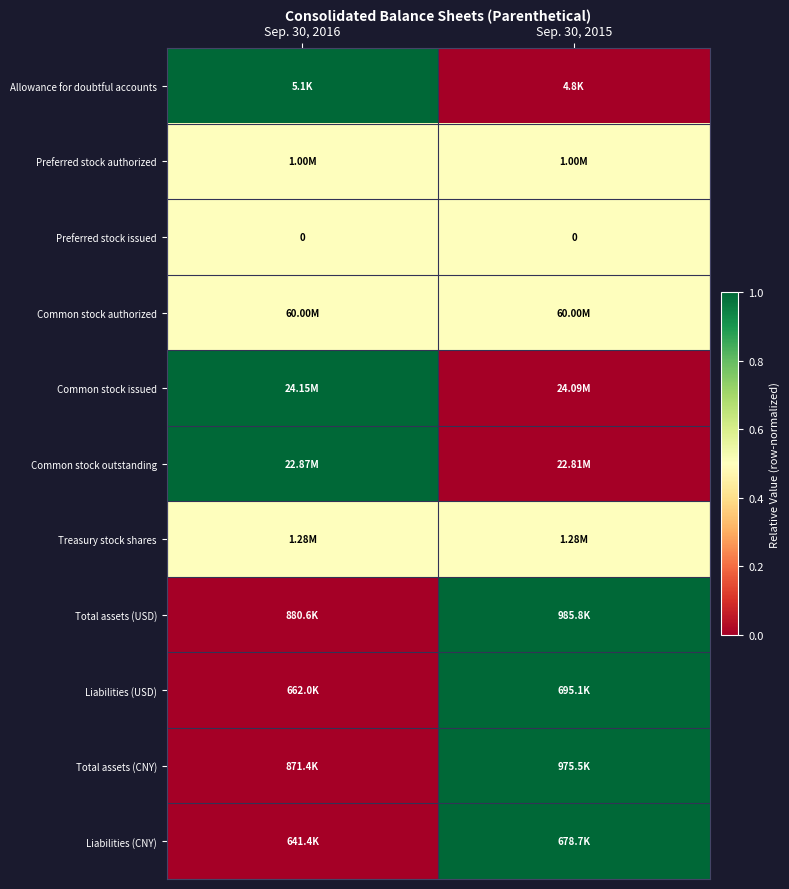

Which category has the lowest value across all series?

Sep. 30, 2015